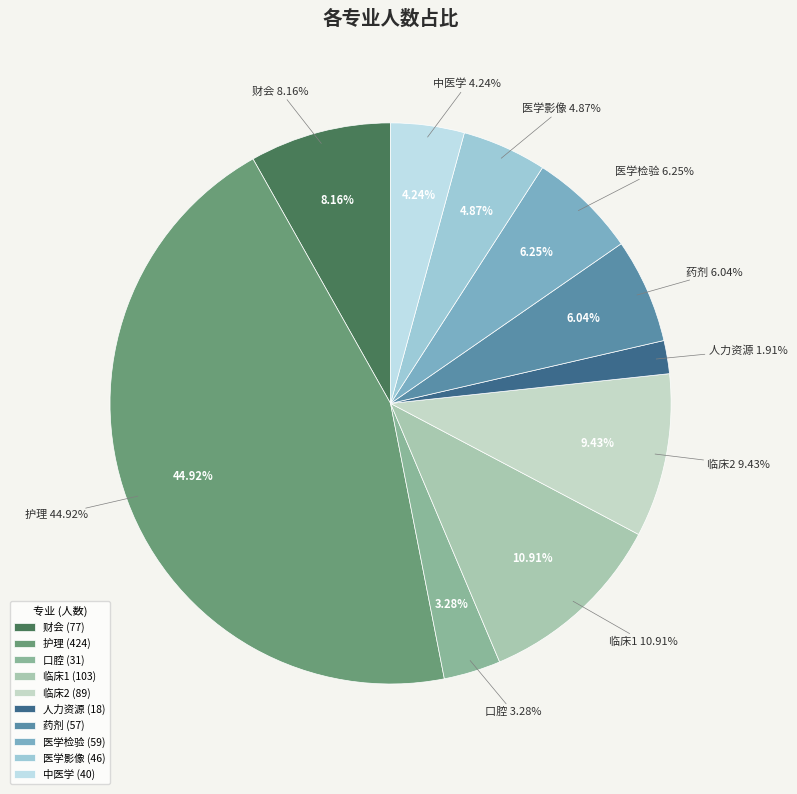

How many segments does this pie chart have?

10